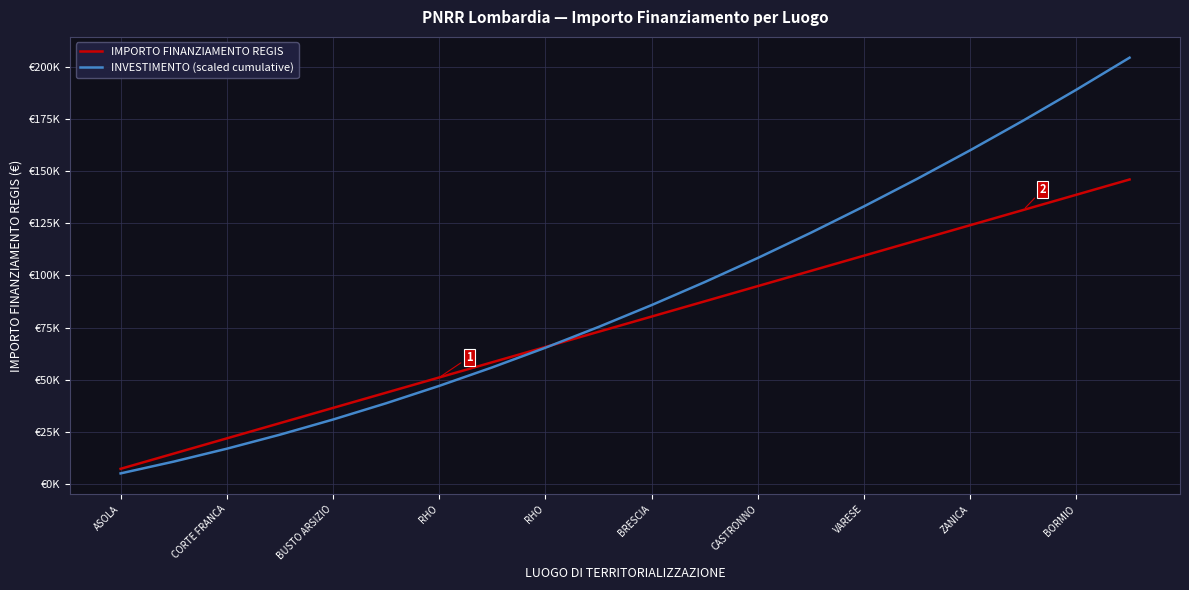

What is the difference between the maximum and second lowest values in the IMPORTO FINANZIAMENTO REGIS series?

131418.0